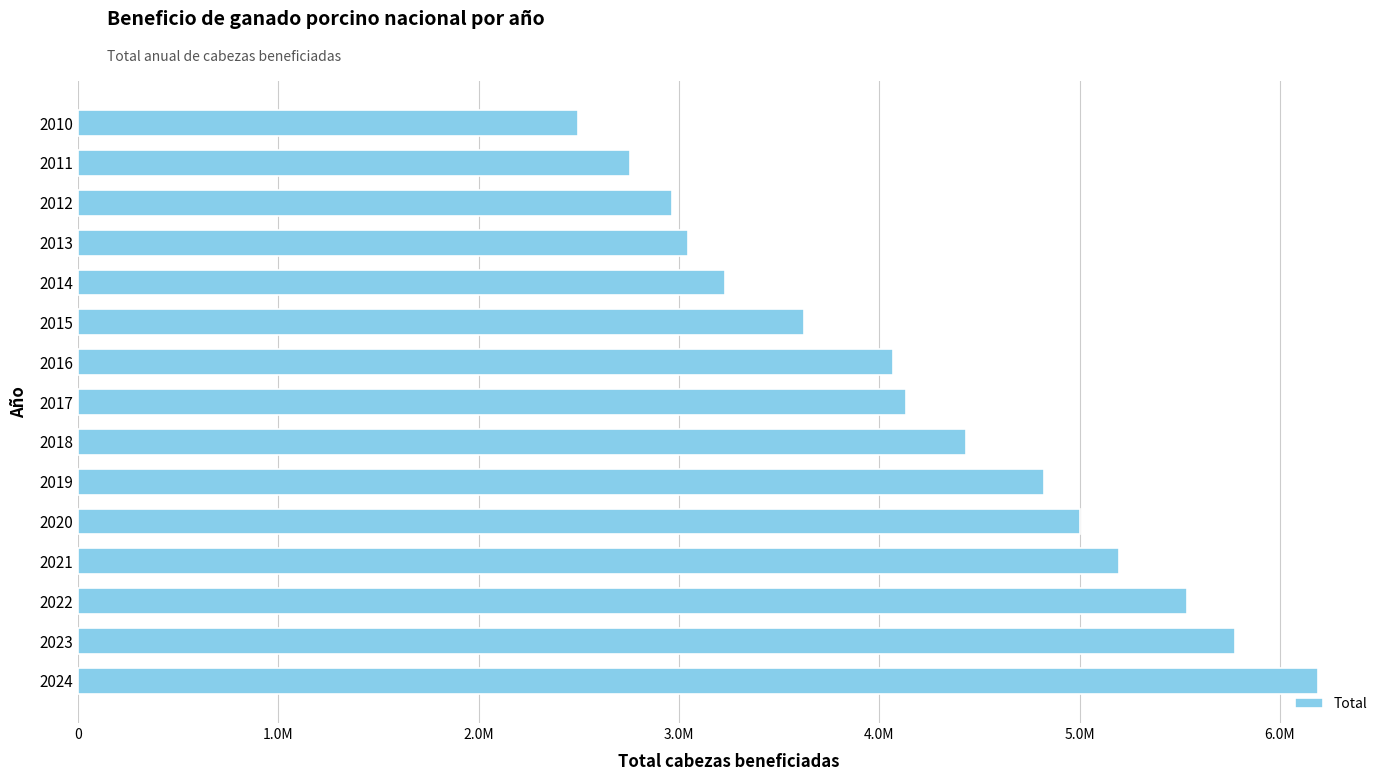

Does the chart contain any negative values?

No